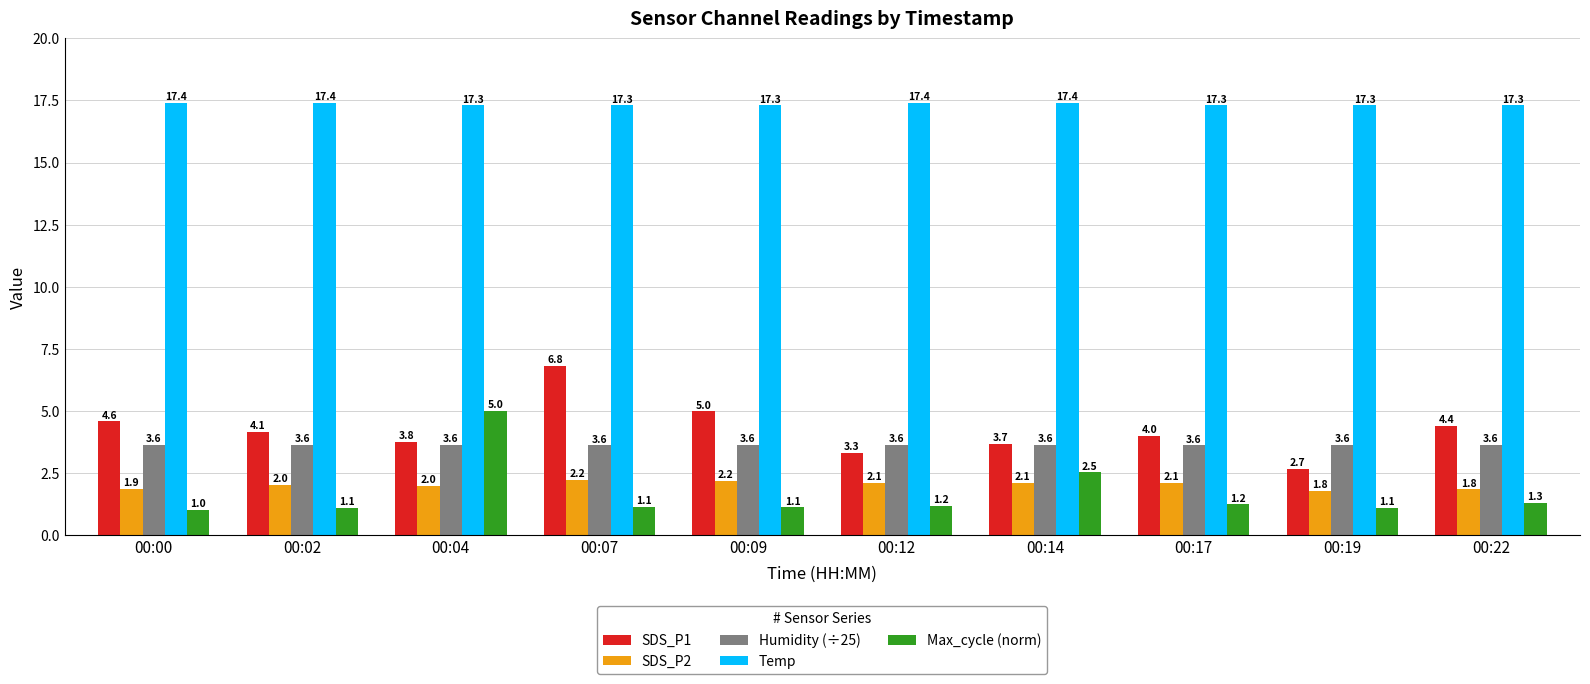

What is the sum of all Humidity (÷25) values?

36.2